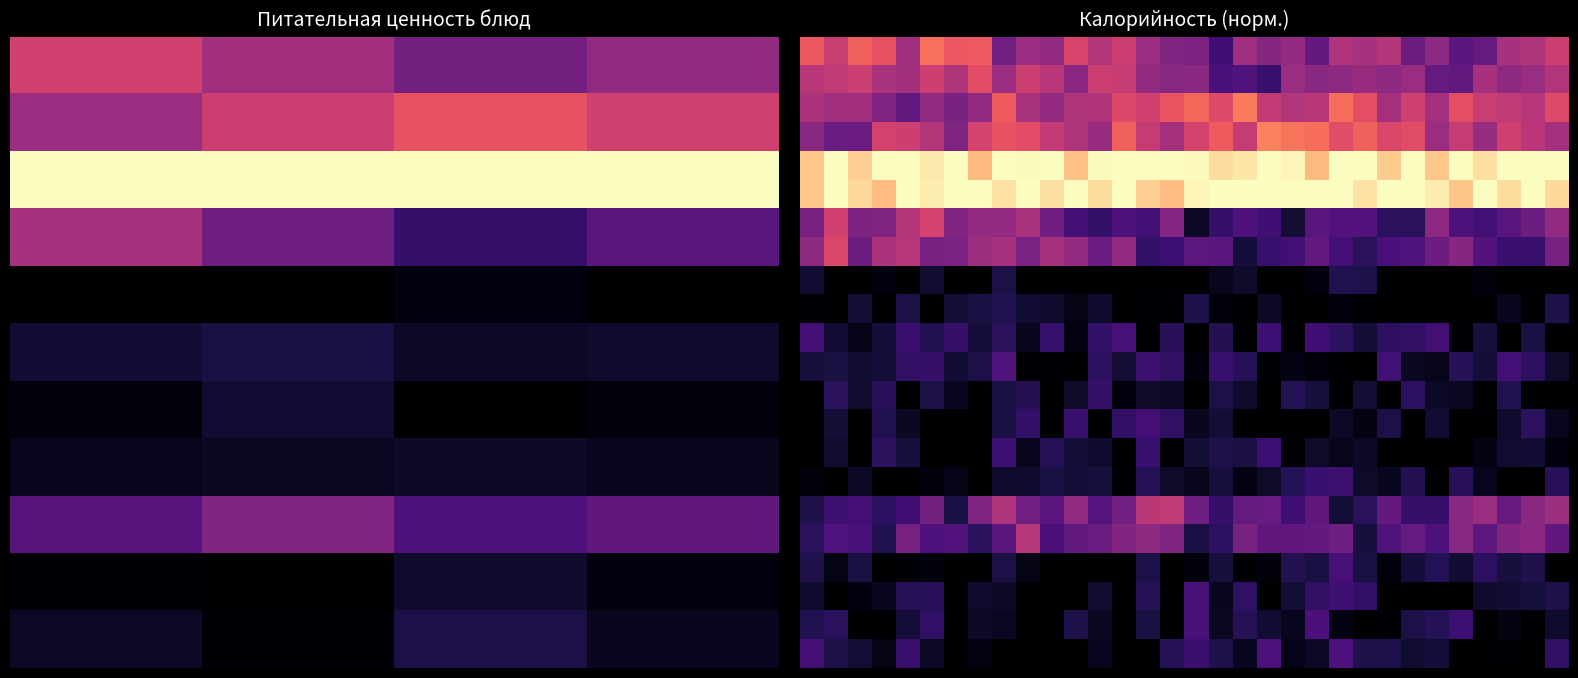

What is the total value across all series at 10?

5.9